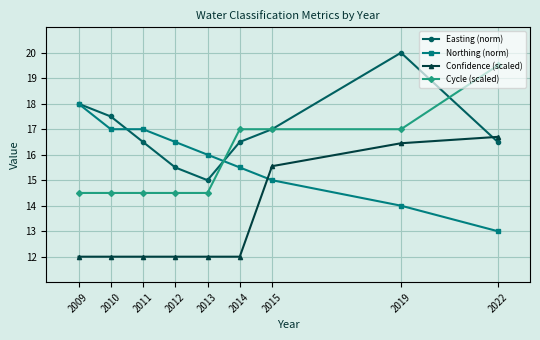

What is the sum of all Easting (norm) values?

152.5